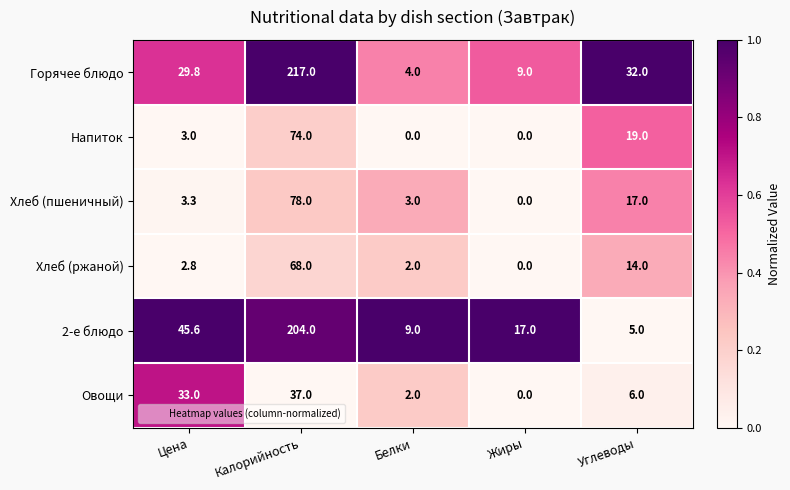

What is the sum of all Овощи values?

78.0